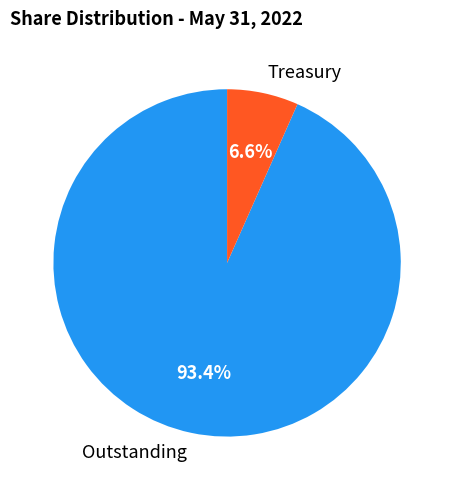

Rank the categories by value from lowest to highest.

Treasury, Outstanding